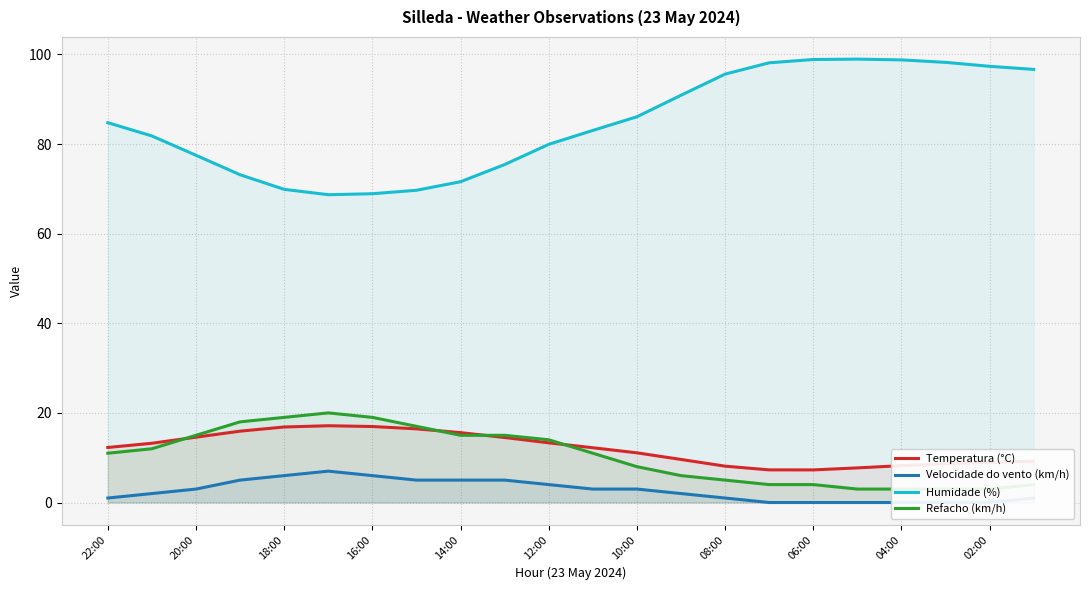

How many categories are shown in the chart?

22